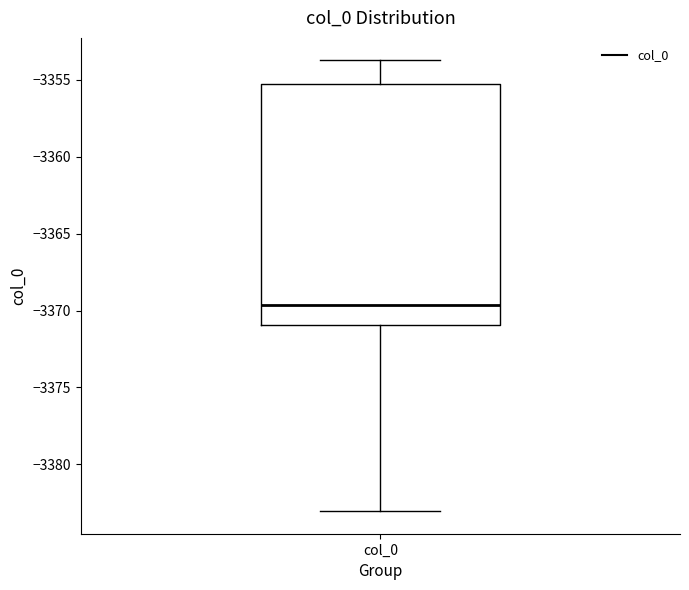

Transcribe this box plot: give where the median line is, the range the box spans, and where the two whiskers end, as read against the y-axis. The values are not printed on the chart, so give them approximately, as read against the axis.

median -3369.5, box -3371.0 to -3355.0, whiskers -3383.0 to -3353.5